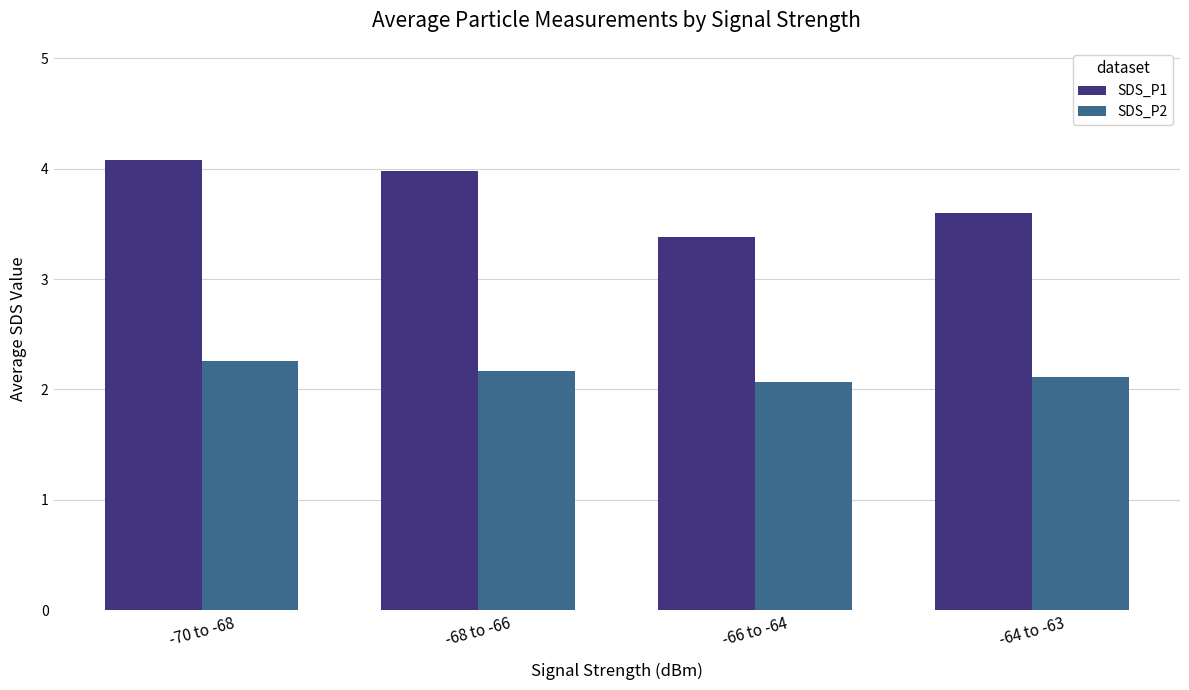

At which label does SDS_P2 reach its minimum?

-66 to -64